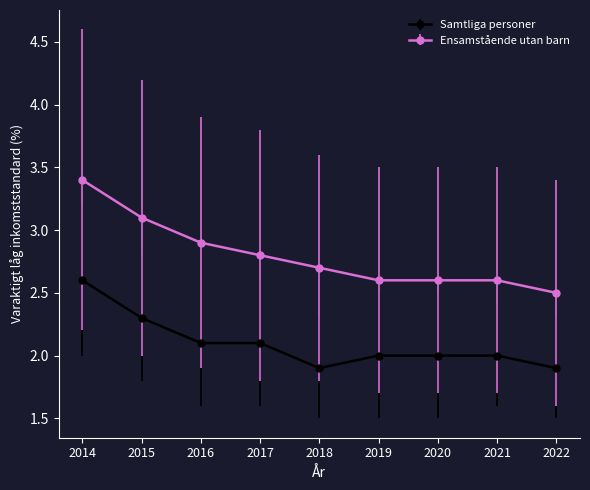

The Ensamstående utan barn series shows 2.5 at 2022. True or false?

True